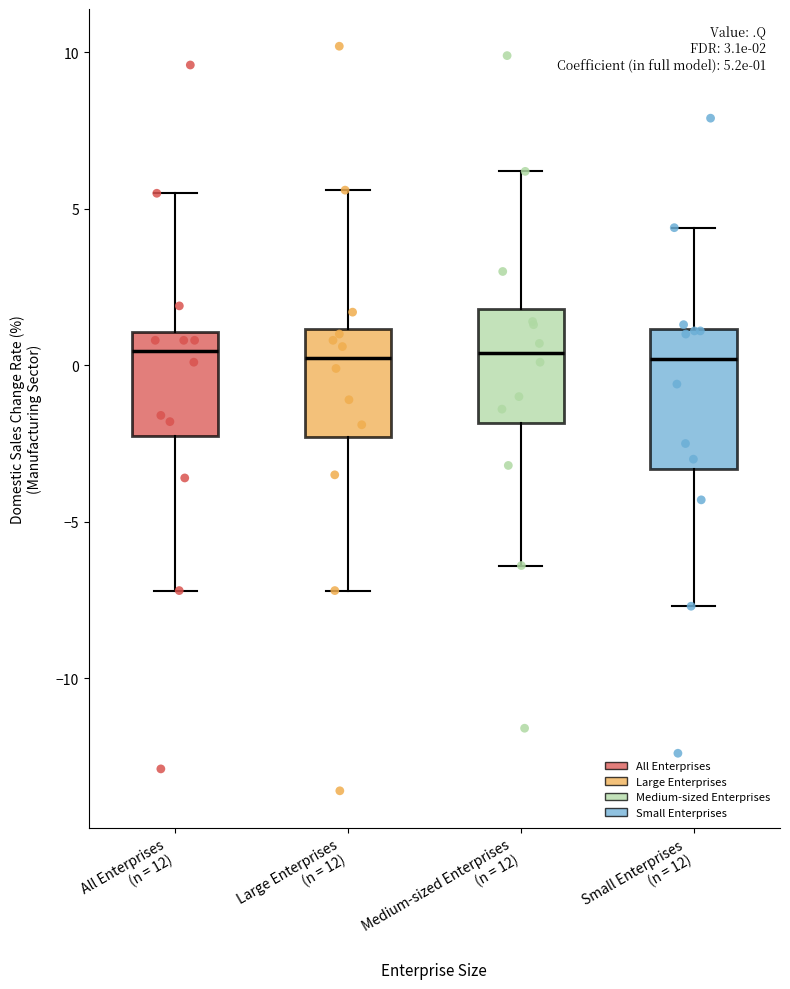

Which box is the tallest, from its lower edge to its upper edge?

Small Enterprises (n = 12)